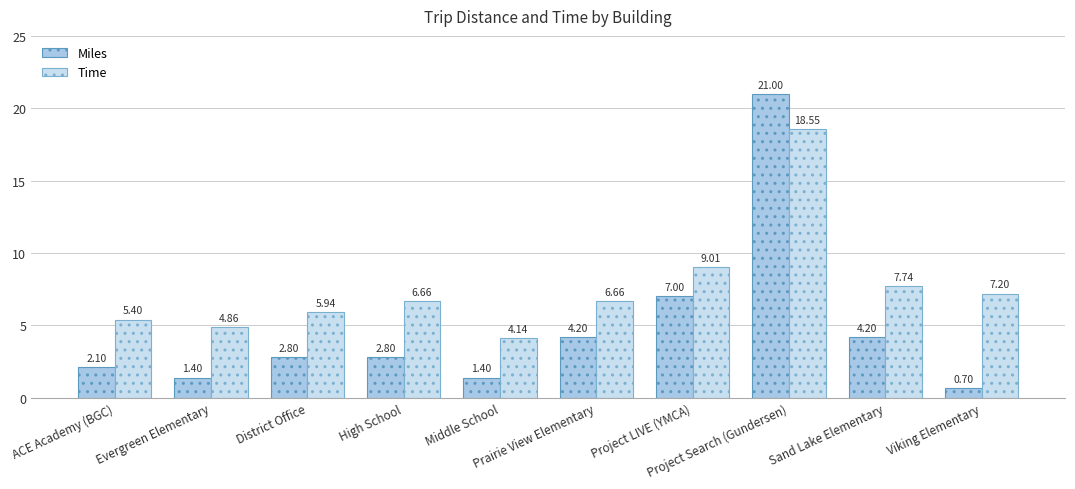

How many series are shown in this chart?

2